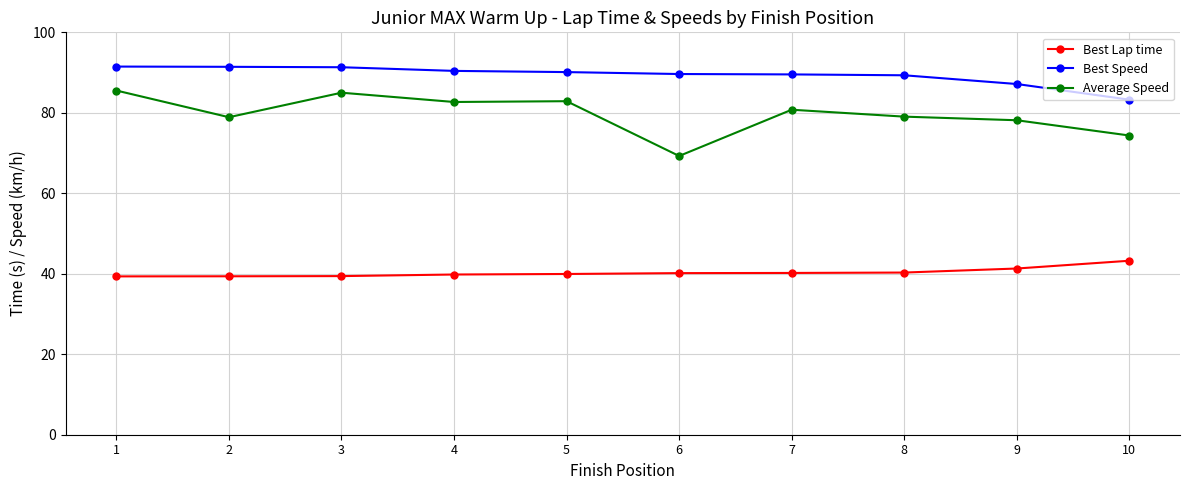

What is the sum of all Average Speed values?

796.6